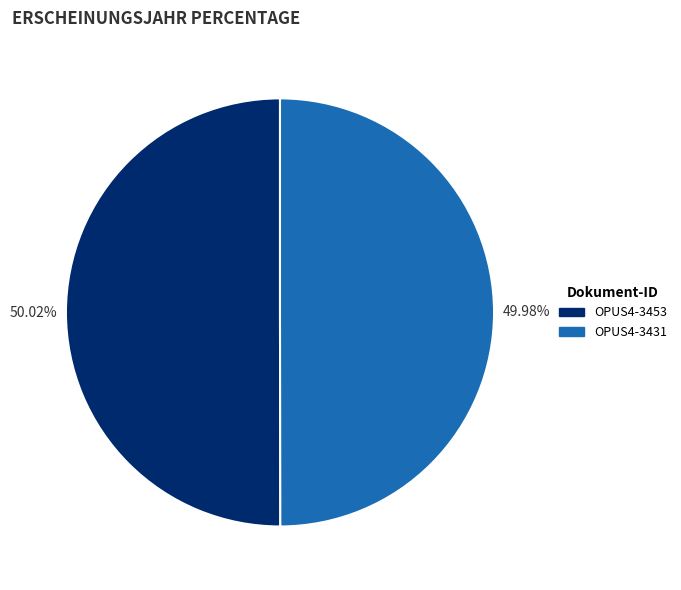

How much of the chart is everything except OPUS4-3453?

50.0%